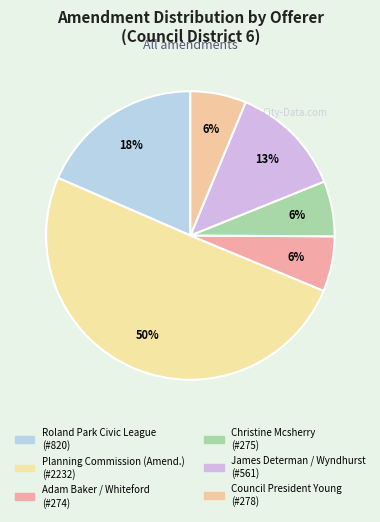

How many slices are in this pie chart?

6